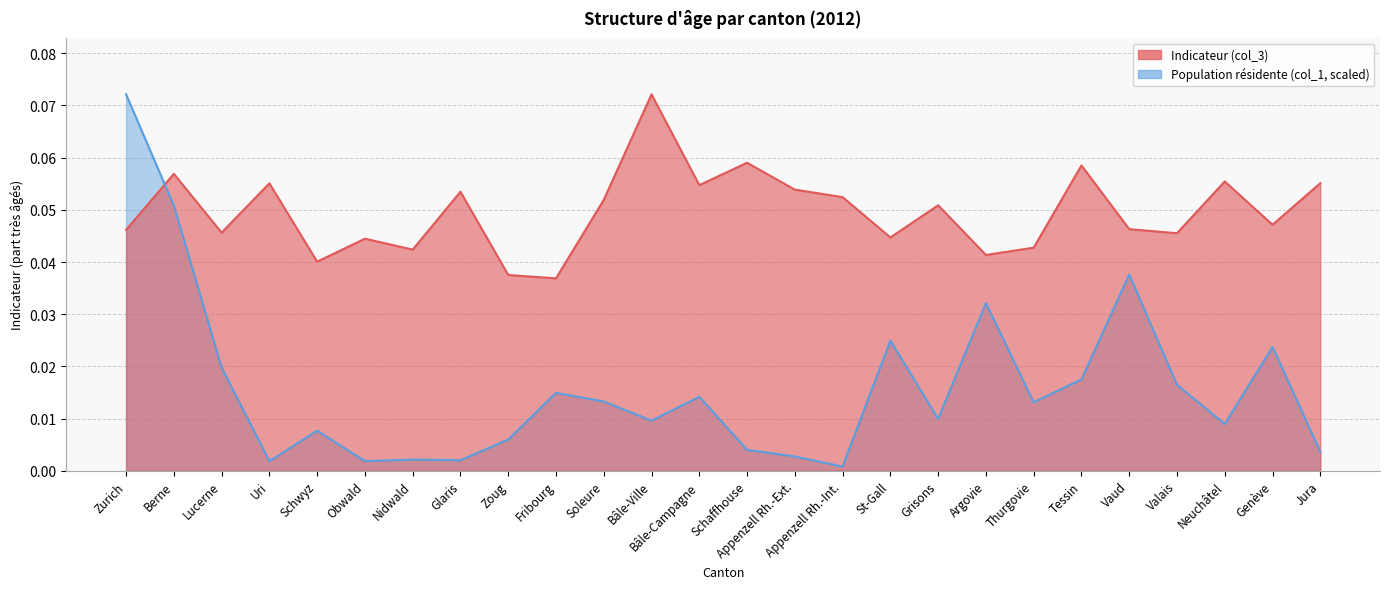

Does the chart display data point markers on the line(s)?

No